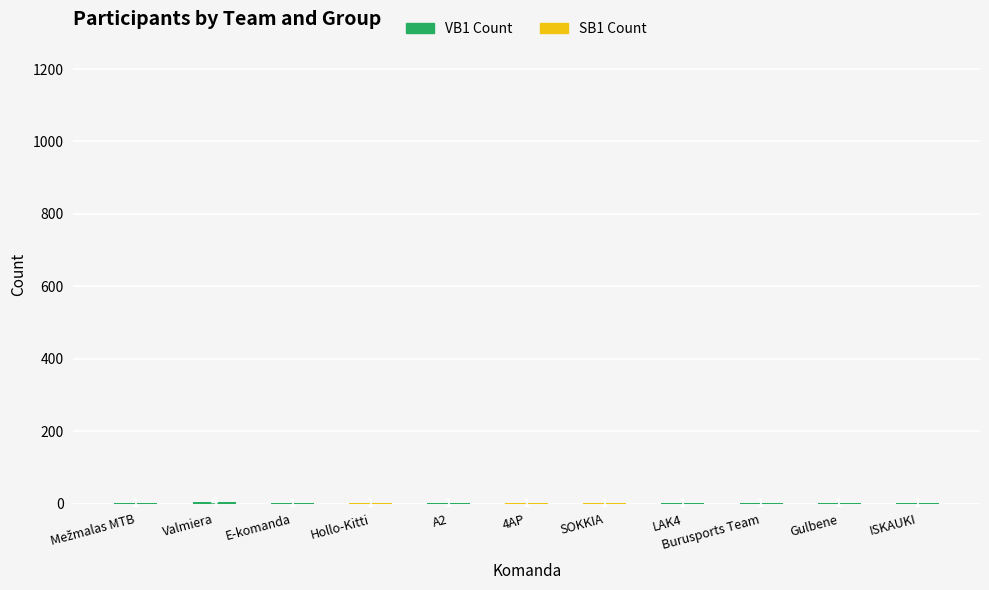

At which category is the sum across all series the highest?

Valmiera